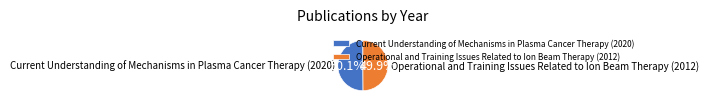

Does any single category account for the majority?

Yes